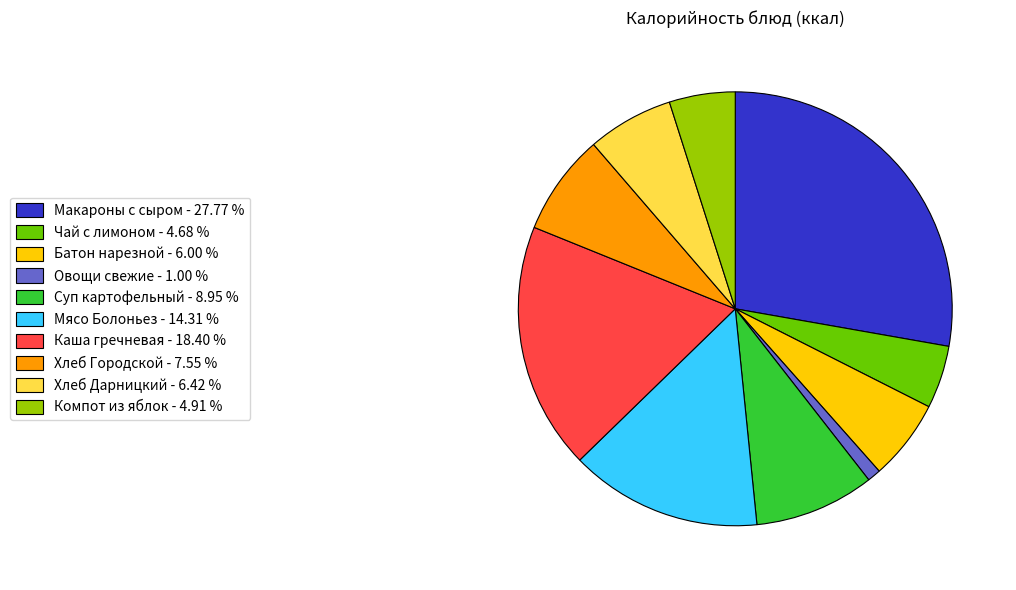

Do Компот из яблок and Суп картофельный together represent more than half of the pie?

No